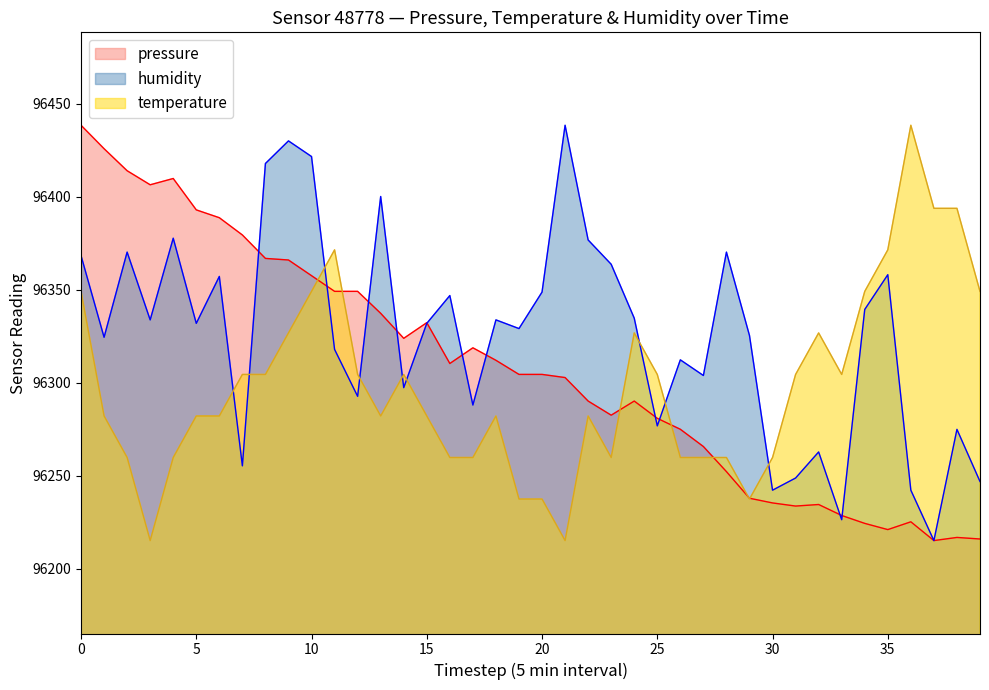

What is the maximum value for humidity?

96438.5